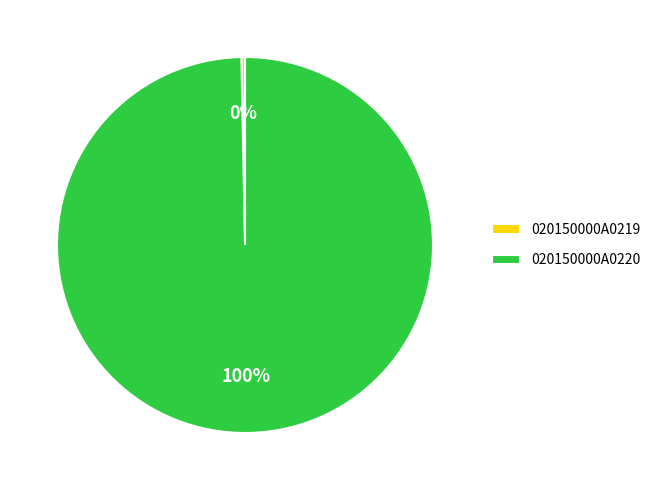

The 020150000A0220 slice represents 90% of the pie. True or false?

False